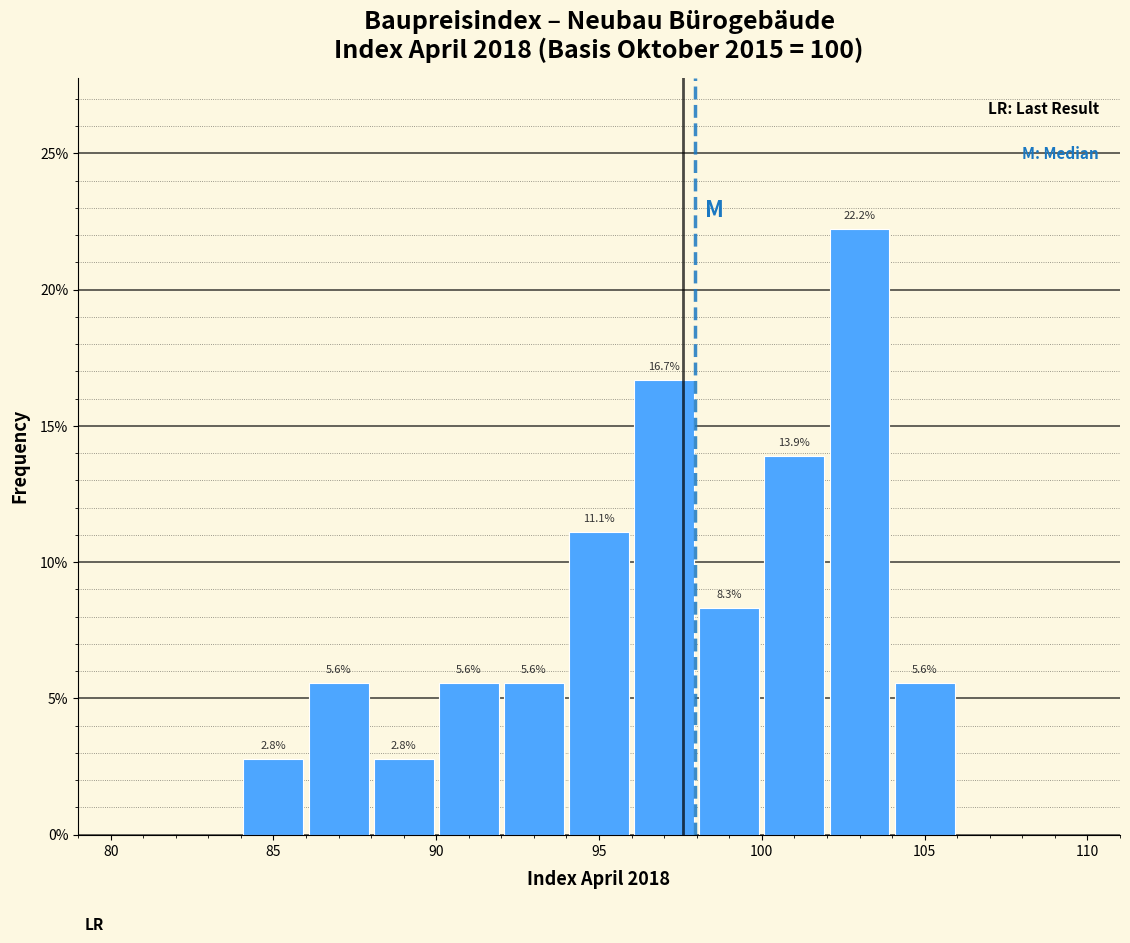

Which range on the x-axis has the tallest bar?

102 to 104